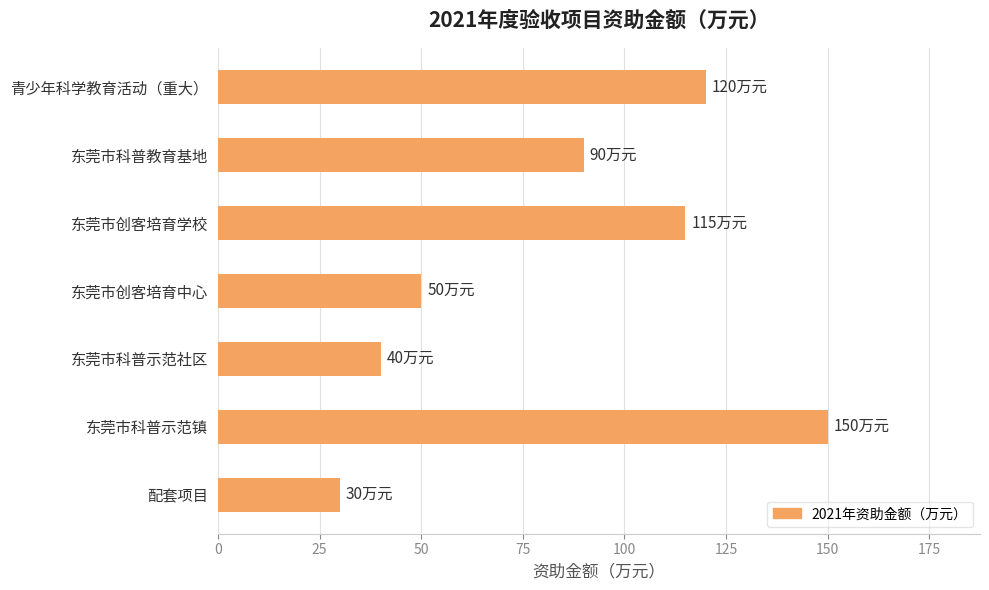

List the labels in order of value, largest first.

东莞市科普示范镇, 青少年科学教育活动（重大）, 东莞市创客培育学校, 东莞市科普教育基地, 东莞市创客培育中心, 东莞市科普示范社区, 配套项目